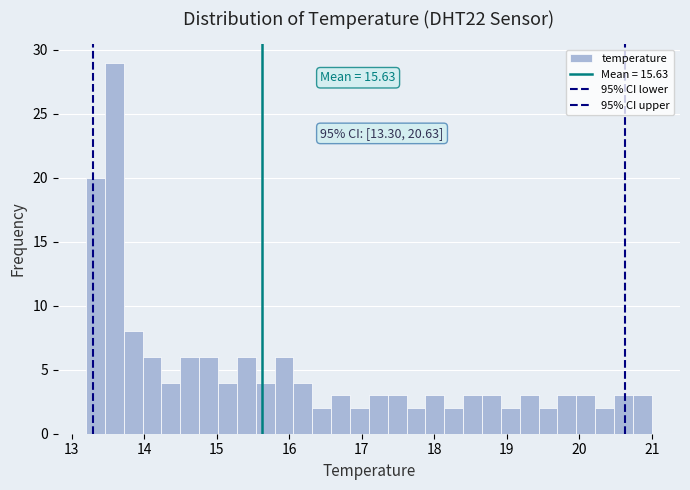

Read against the x-axis, roughly where is the centre of the tallest bar?

13.6